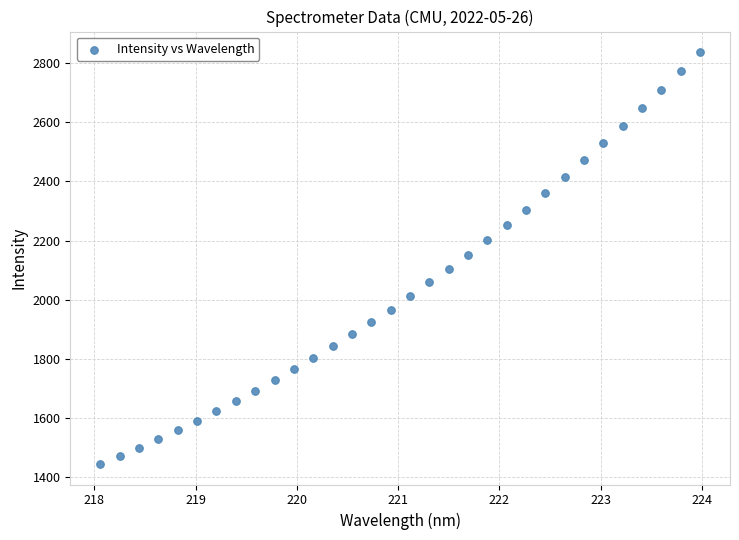

What is the range of Y values (max minus min)?

1392.2